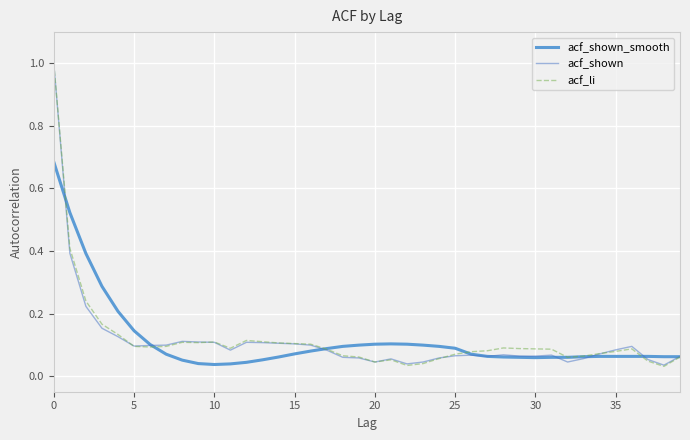

What is the difference between the maximum and second lowest values in the acf_shown series?

1.0